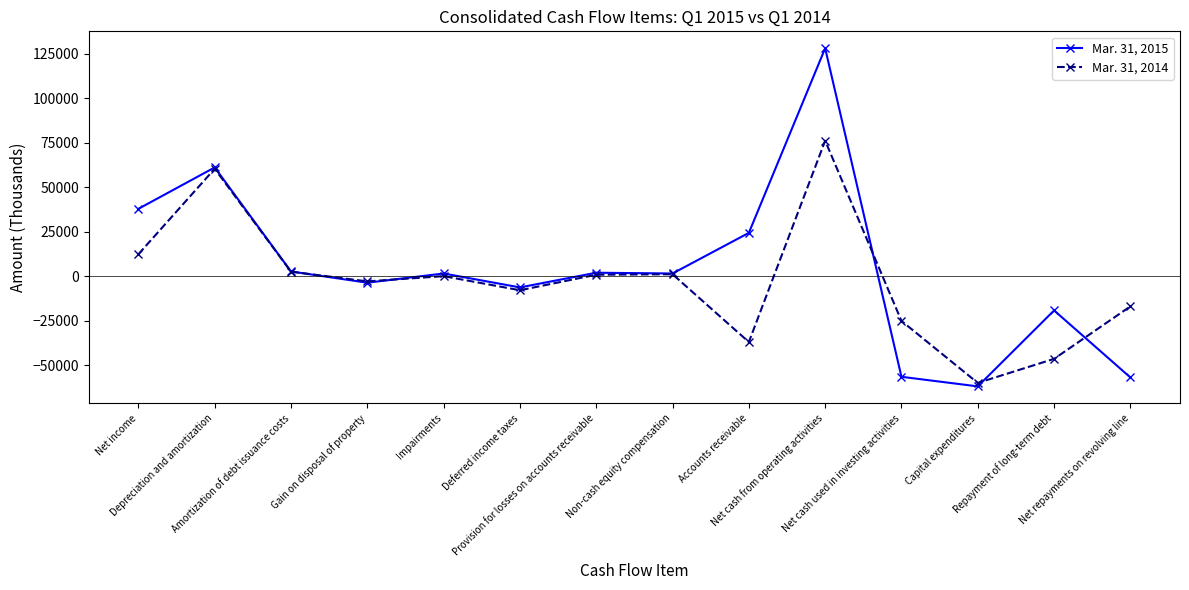

The value of Mar. 31, 2015 at Repayment of long-term debt is -31641. True or false?

False